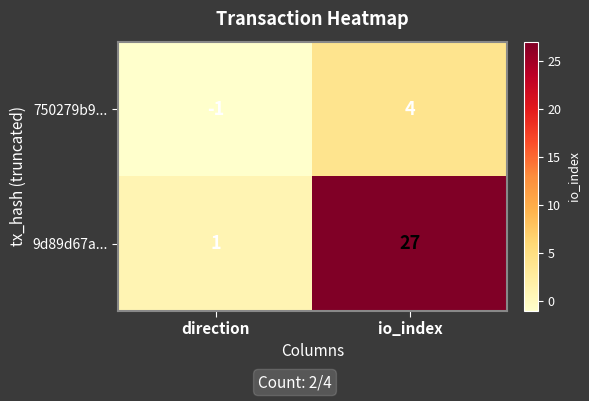

What is the total value across all series at io_index?

31